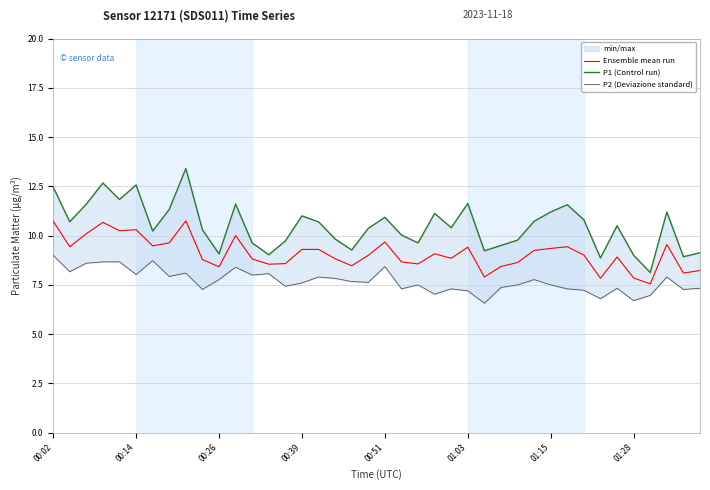

In Ensemble mean run, how many points are higher than both neighbors (excluding endpoints)?

10